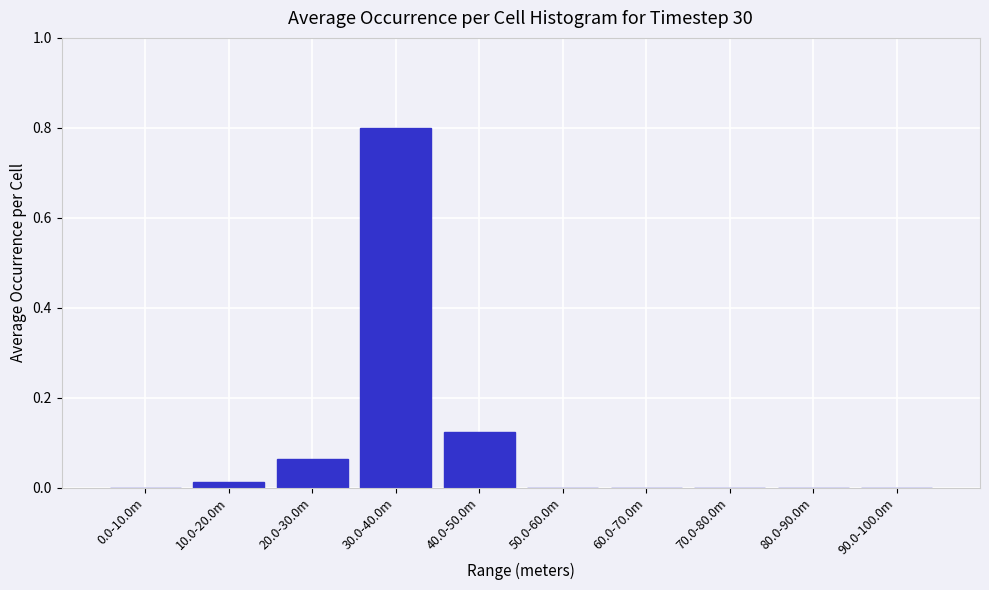

The value at 90.0-100.0m is 0.0. True or false?

True